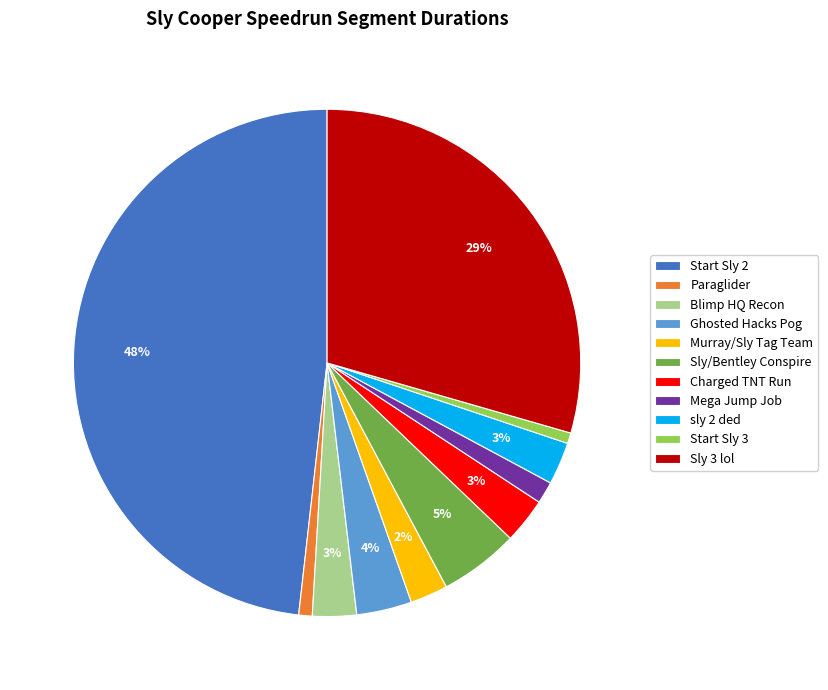

Does any single category account for the majority?

No